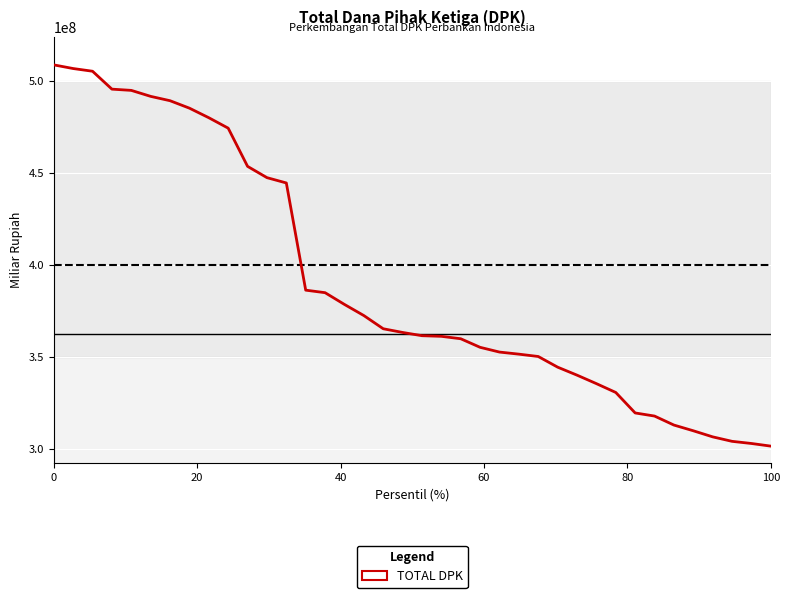

What is the maximum value shown in the chart?

508546341